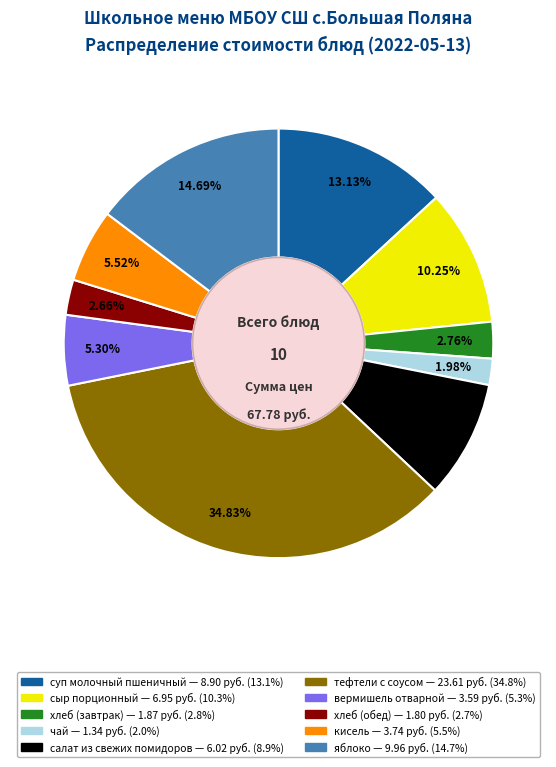

Which slice is the largest?

тефтели с соусом